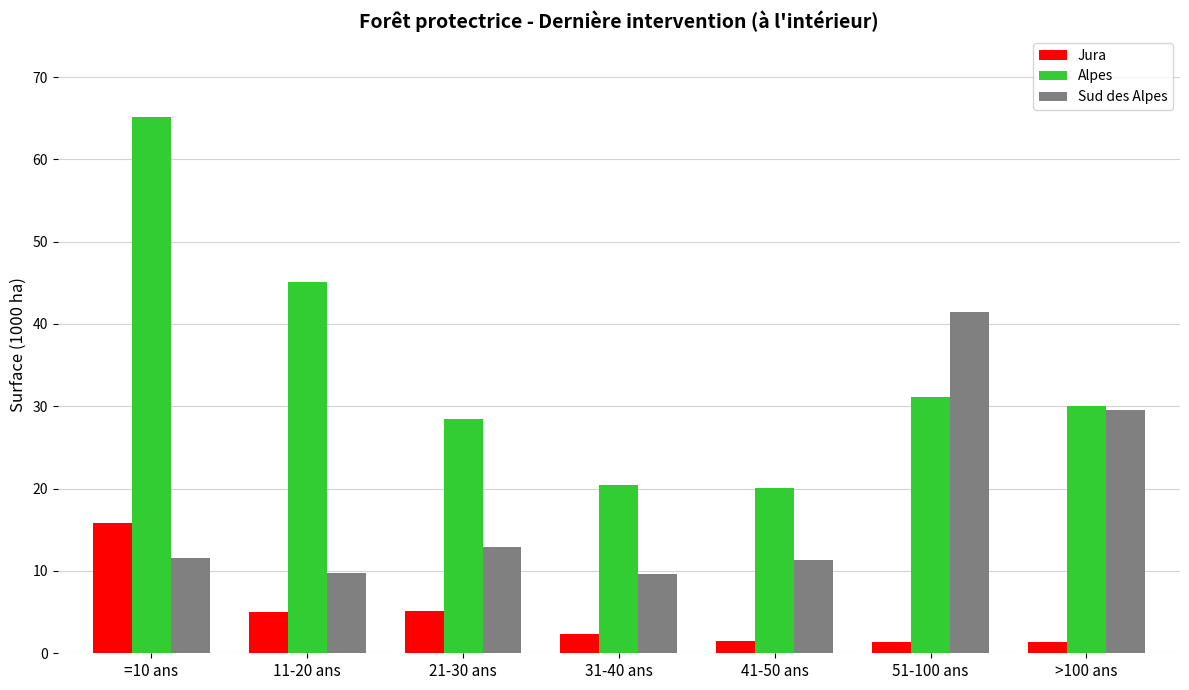

Which series has the largest range (max minus min)?

Alpes